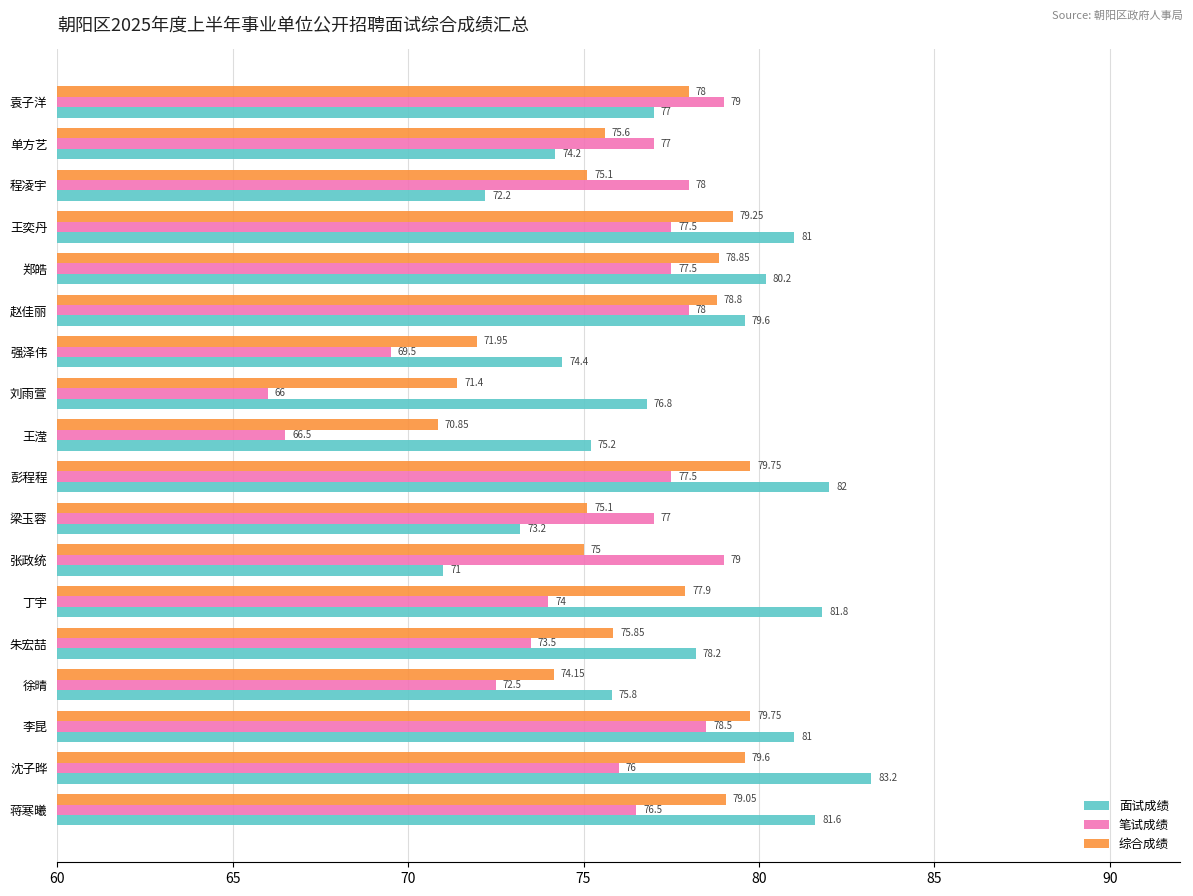

At which label is 面试成绩 closest to 77?

袁子洋